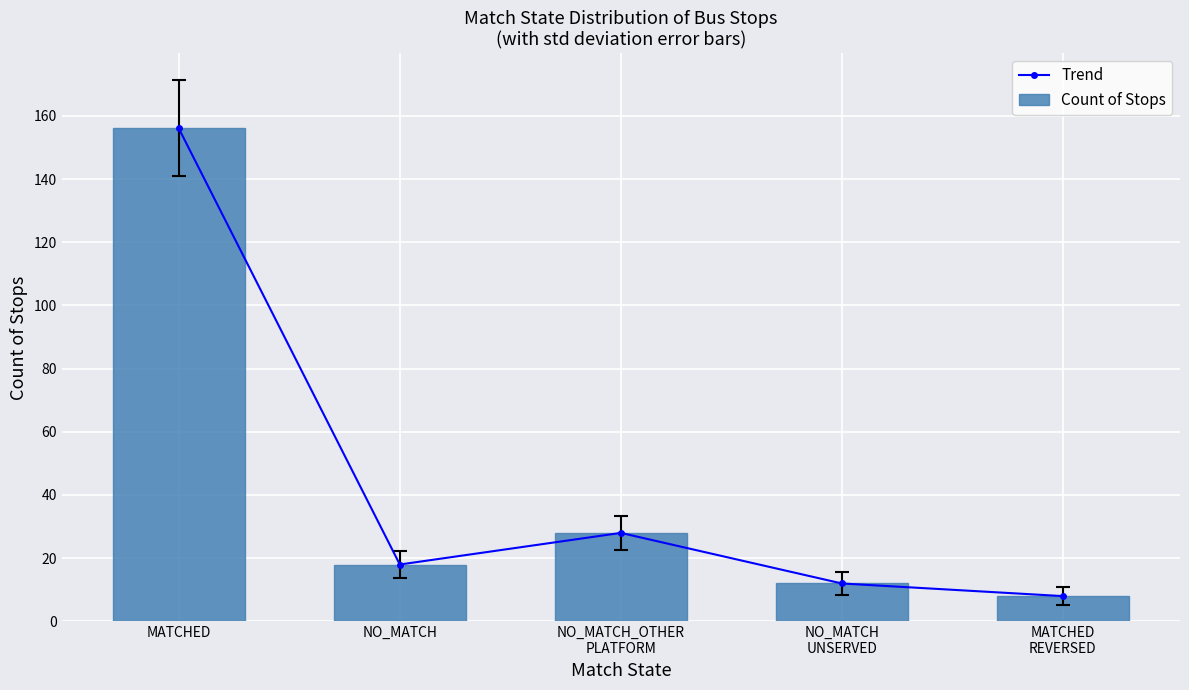

Which category has the lowest value in the Count of Stops series?

MATCHED
REVERSED